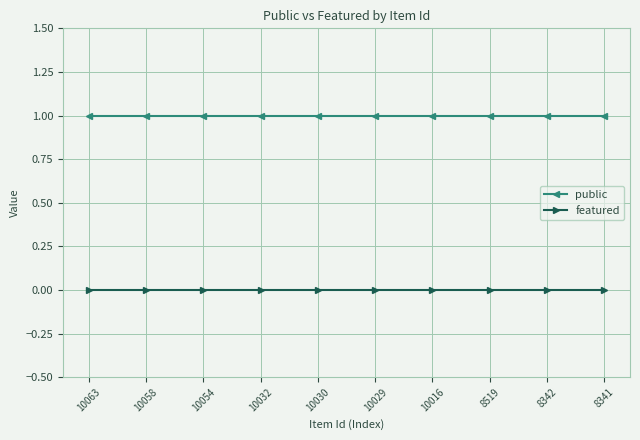

At how many categories does at least one series exceed 0?

10